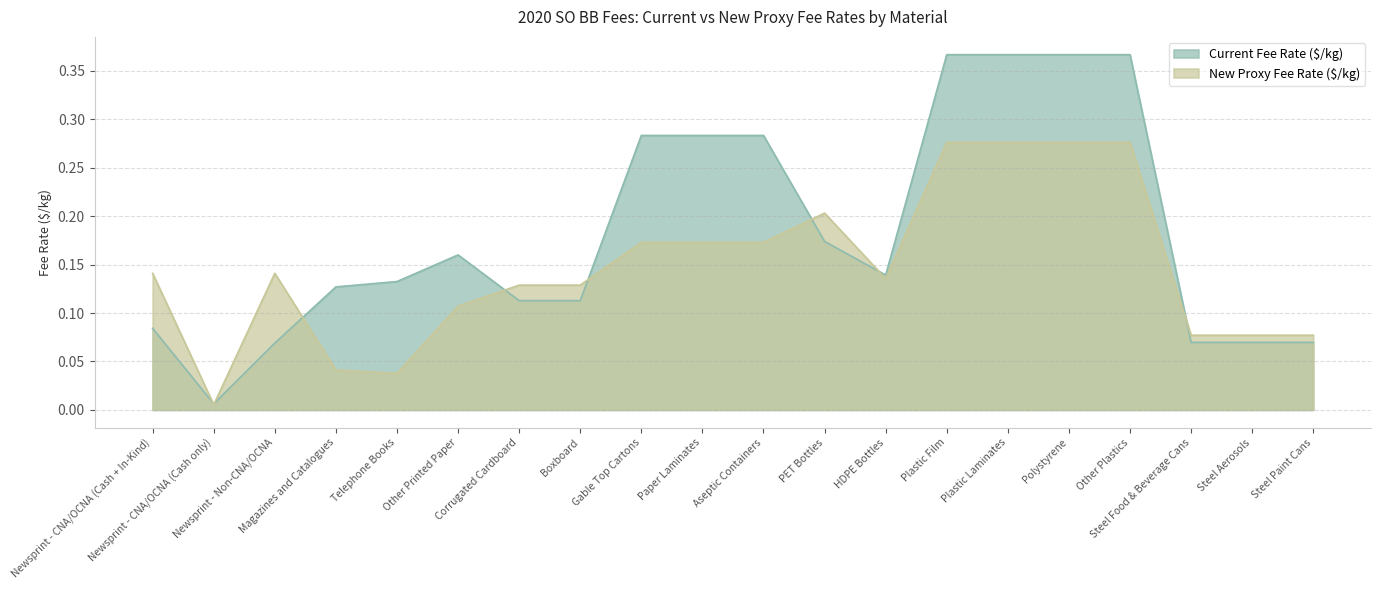

Is it true that New Proxy Fee Rate ($/kg) equals 0.4 at Plastic Laminates?

False